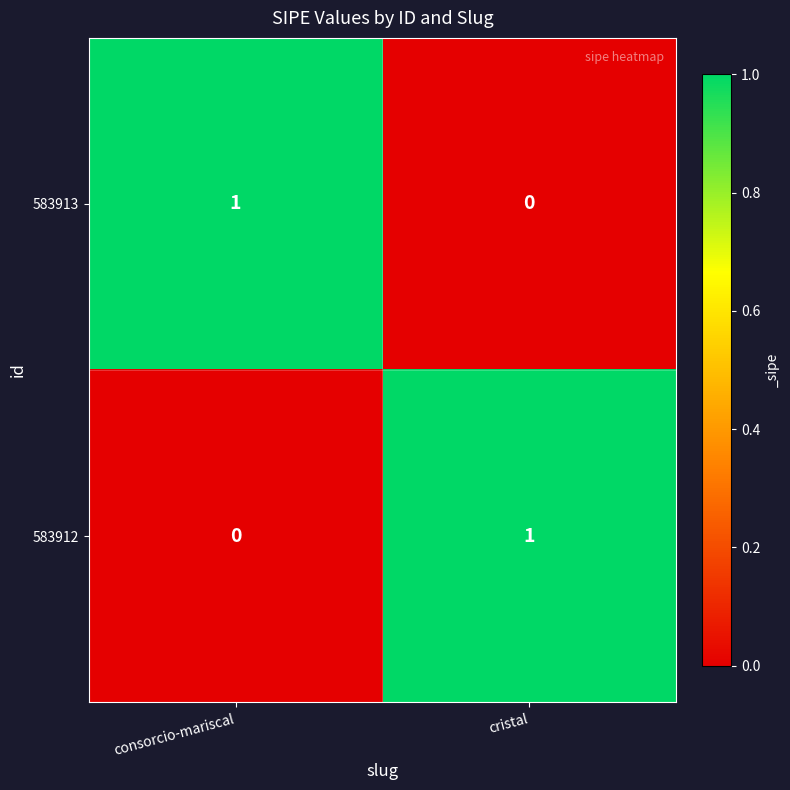

Which category has the lowest value in the 583913 series?

cristal